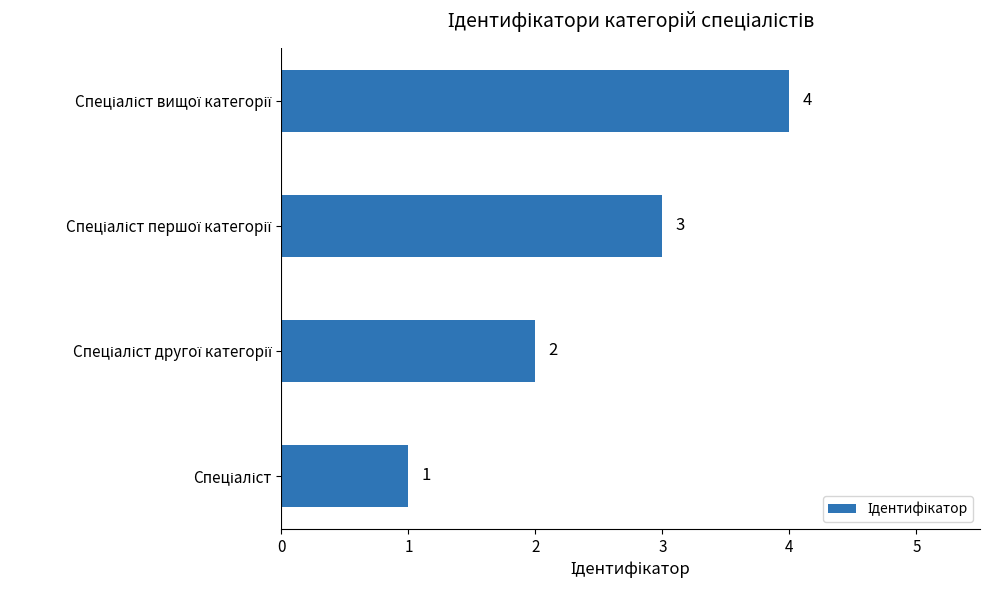

What is the maximum value shown in the chart?

4